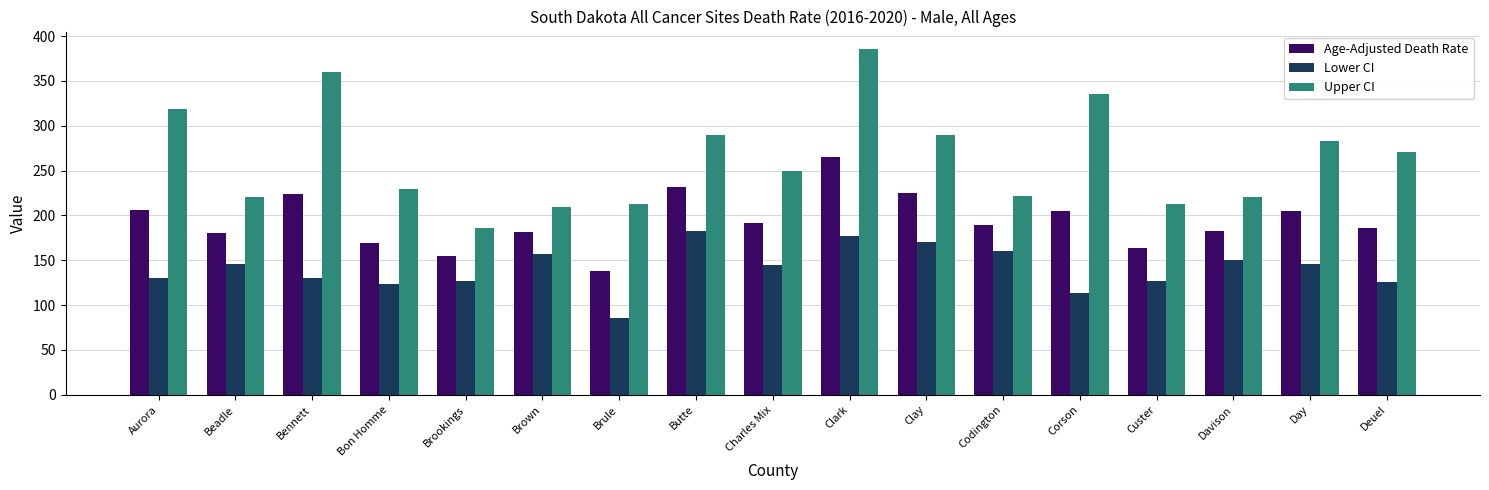

What is the maximum value shown in the chart?

385.7